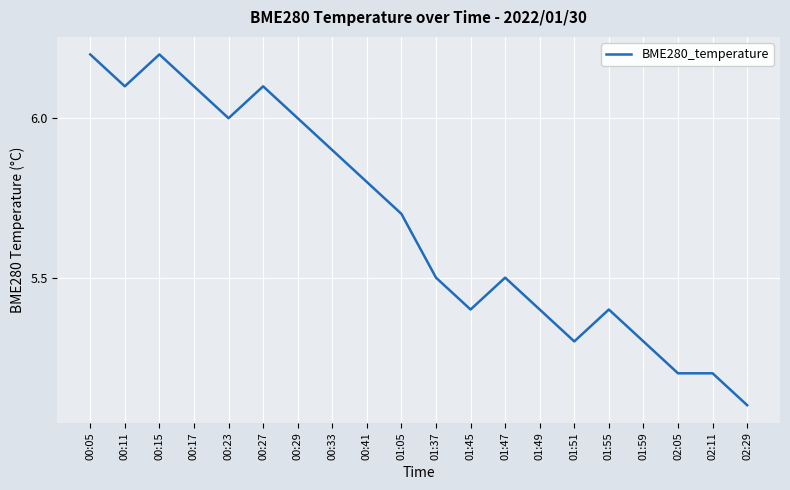

What position from the right is 00:15?

18